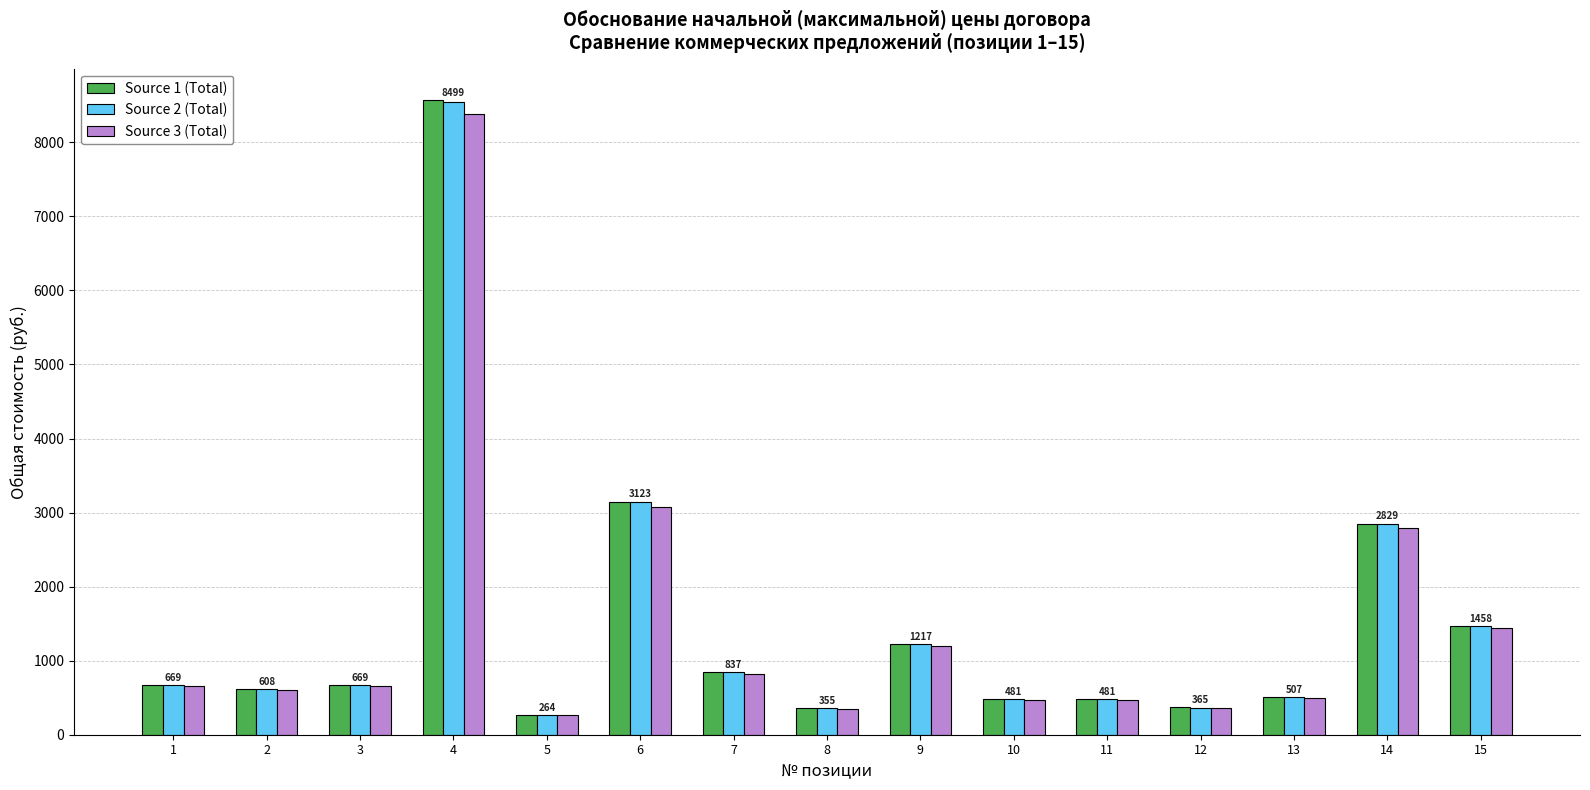

What is the sum of the Source 3 (Total) values at 11 and 5?

734.0